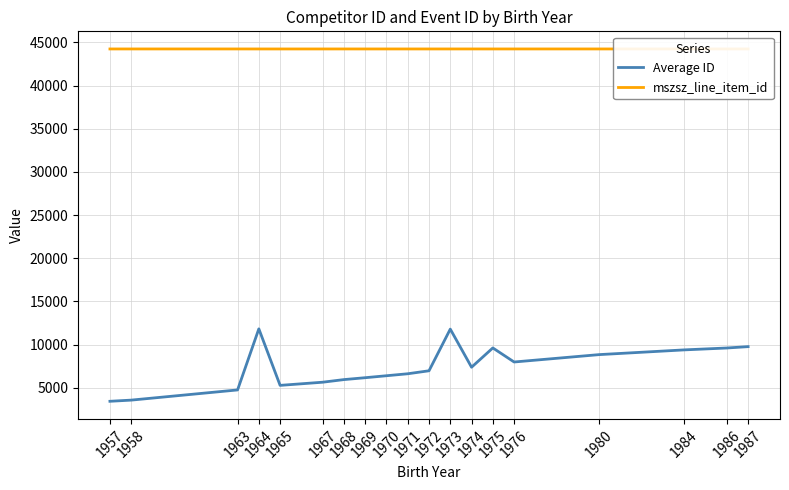

At which category does the chart reach its peak across all series?

1958